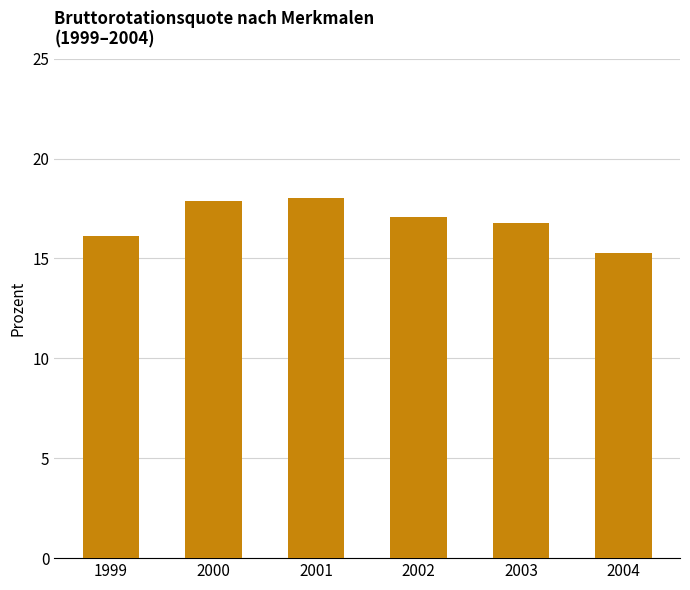

What is the value of the 5th bar from the left?

16.8